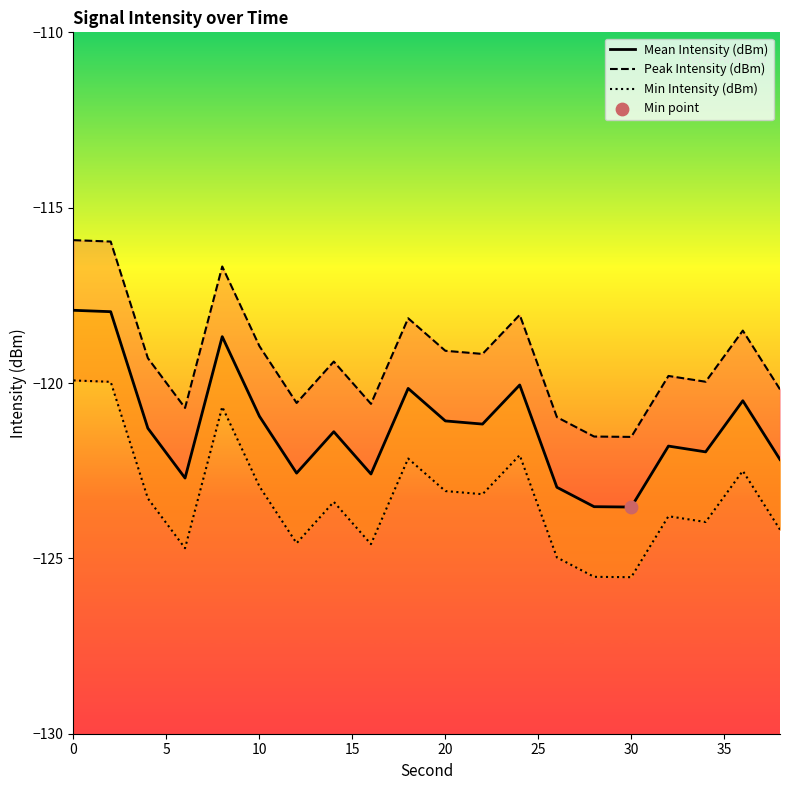

Which series contains the highest Y value?

Peak Intensity (dBm)